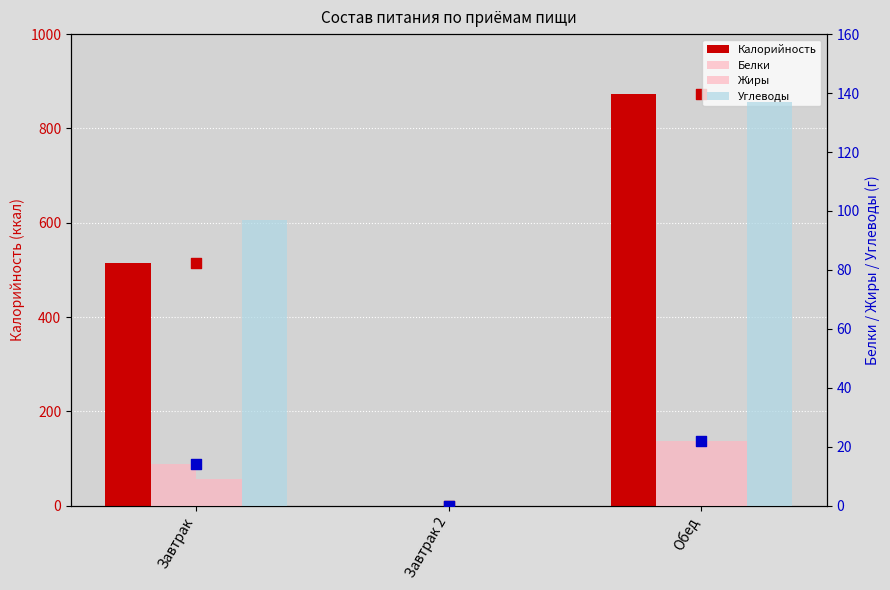

At how many categories does at least one series exceed 574?

1